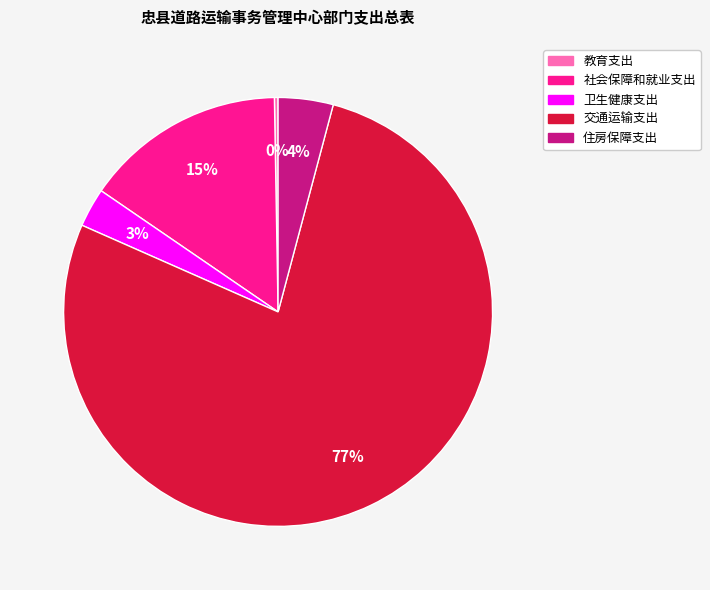

To the nearest percent, what percentage of the pie is 社会保障和就业支出?

15%